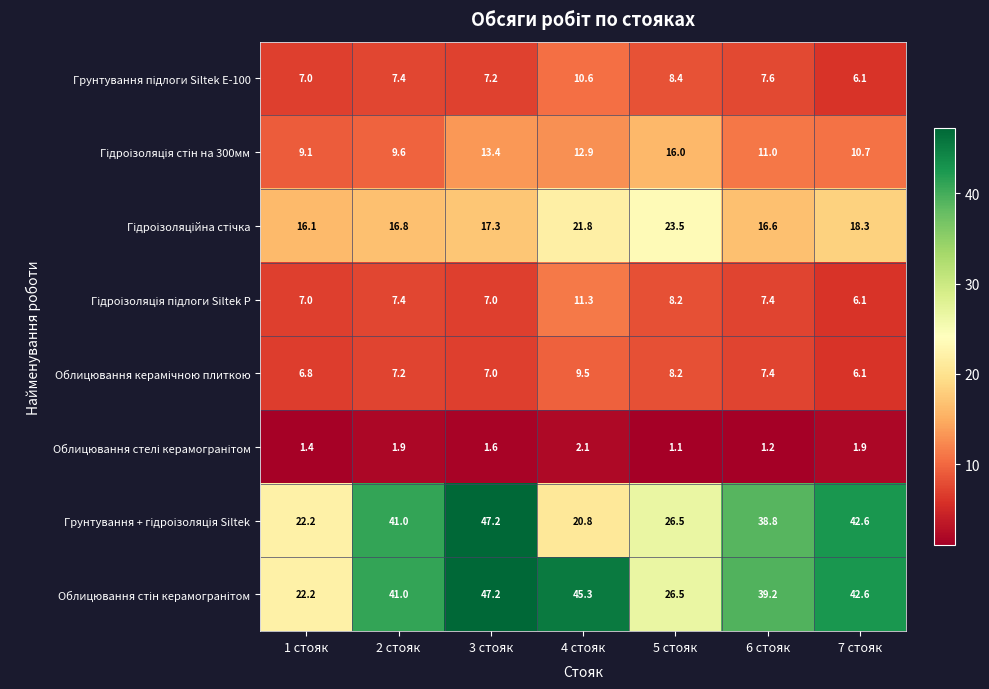

At how many categories does at least one series exceed 36?

5